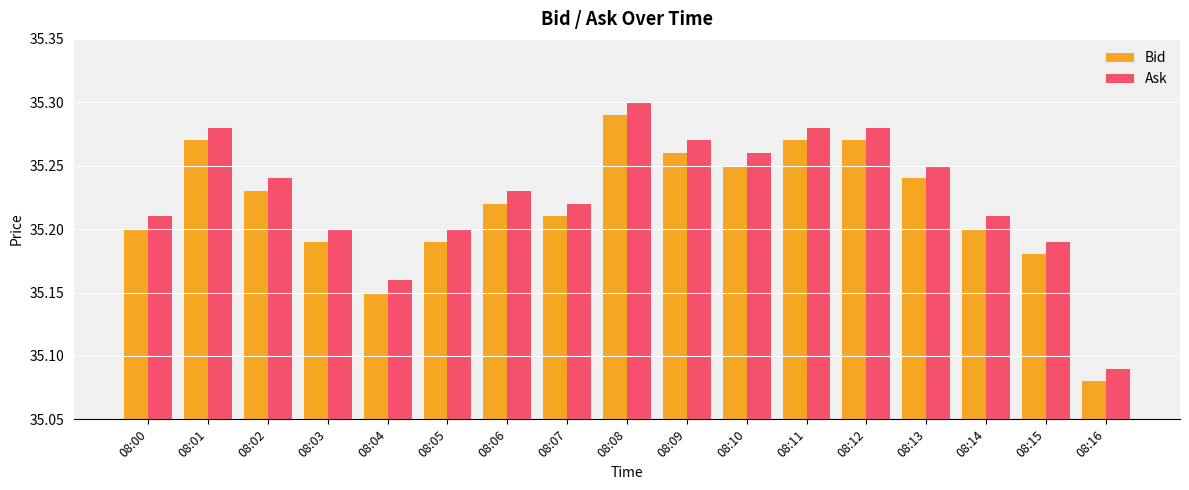

Is it true that Bid equals 54.4 at 08:16?

False